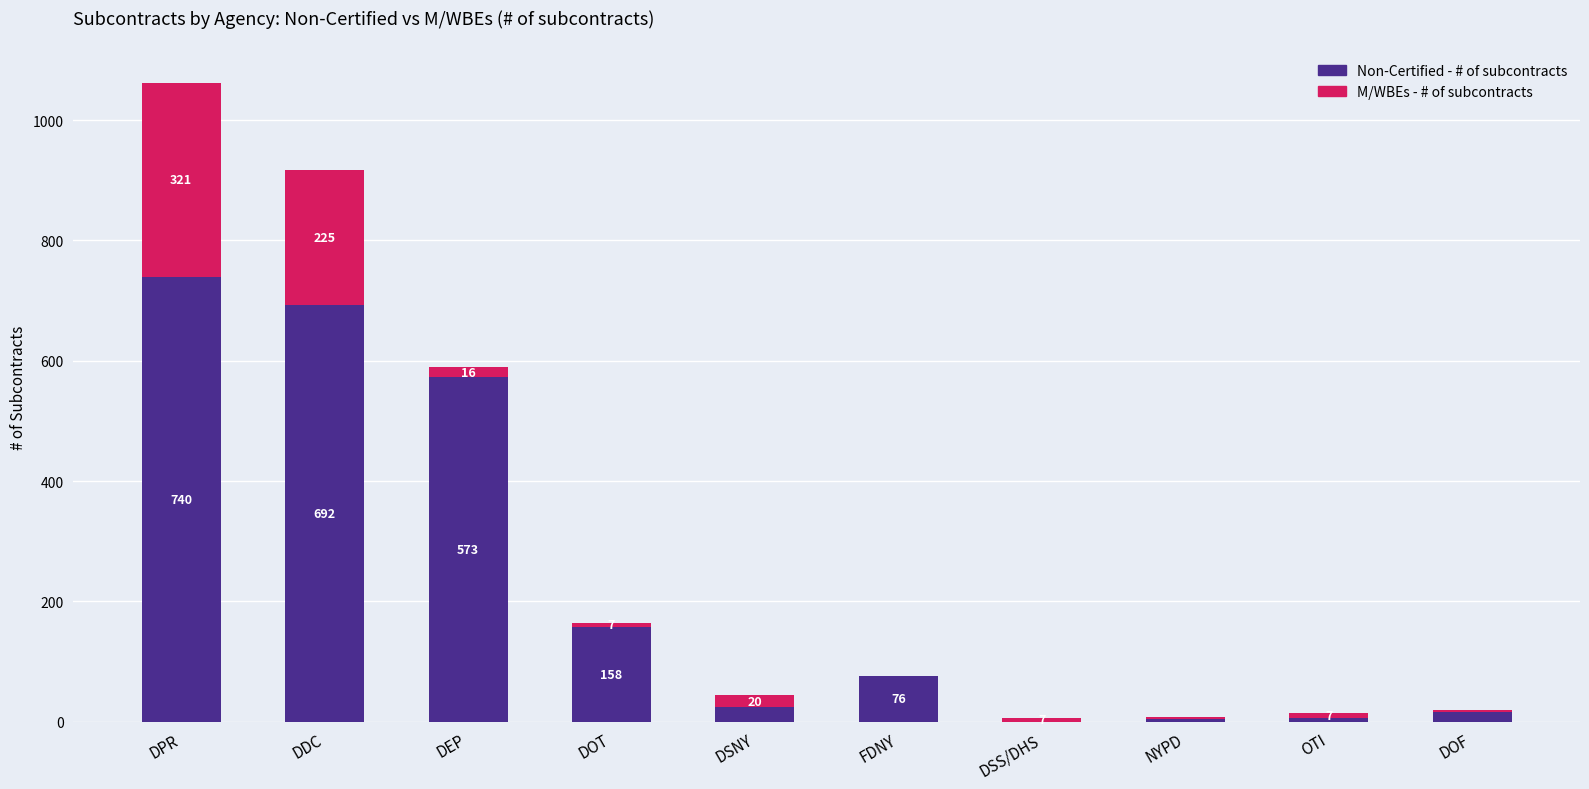

Where is Non-Certified - # of subcontracts nearest to the value 370?

DEP